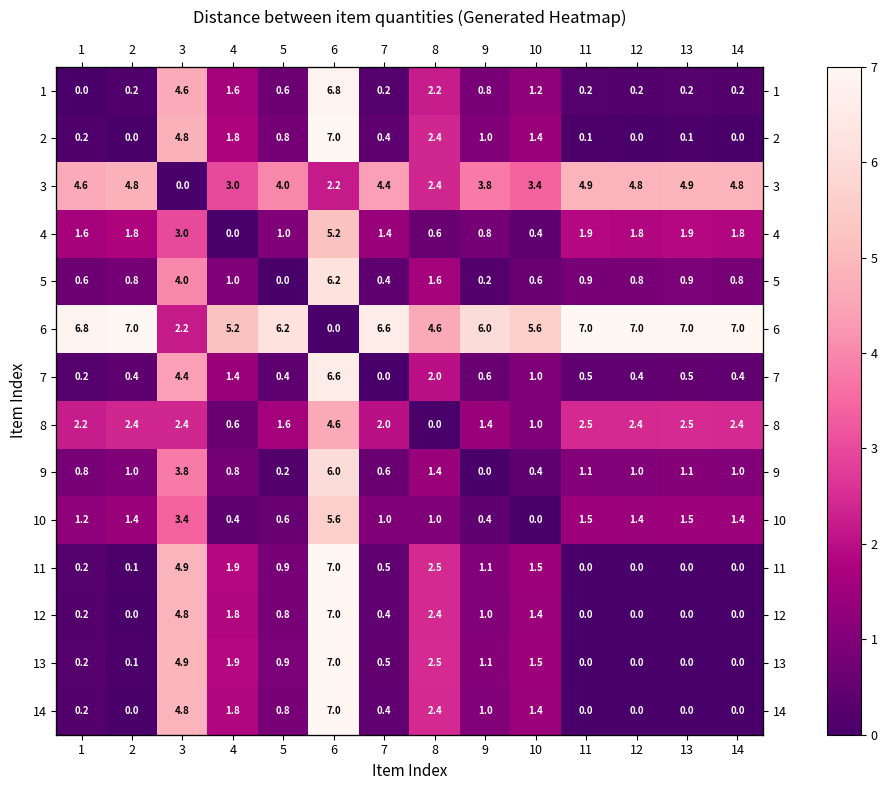

What is the spread (max minus min) of values at 12?

7.0